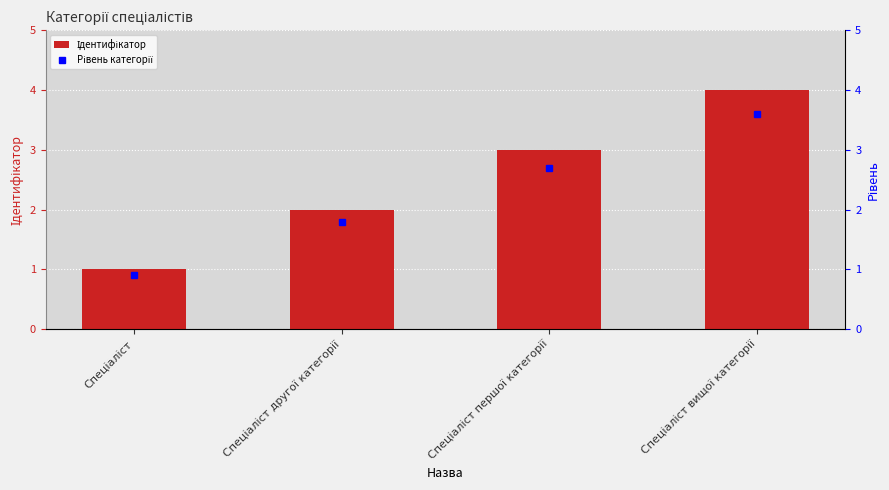

What is the label of the 3rd bar from the right?

Спеціаліст другої категорії